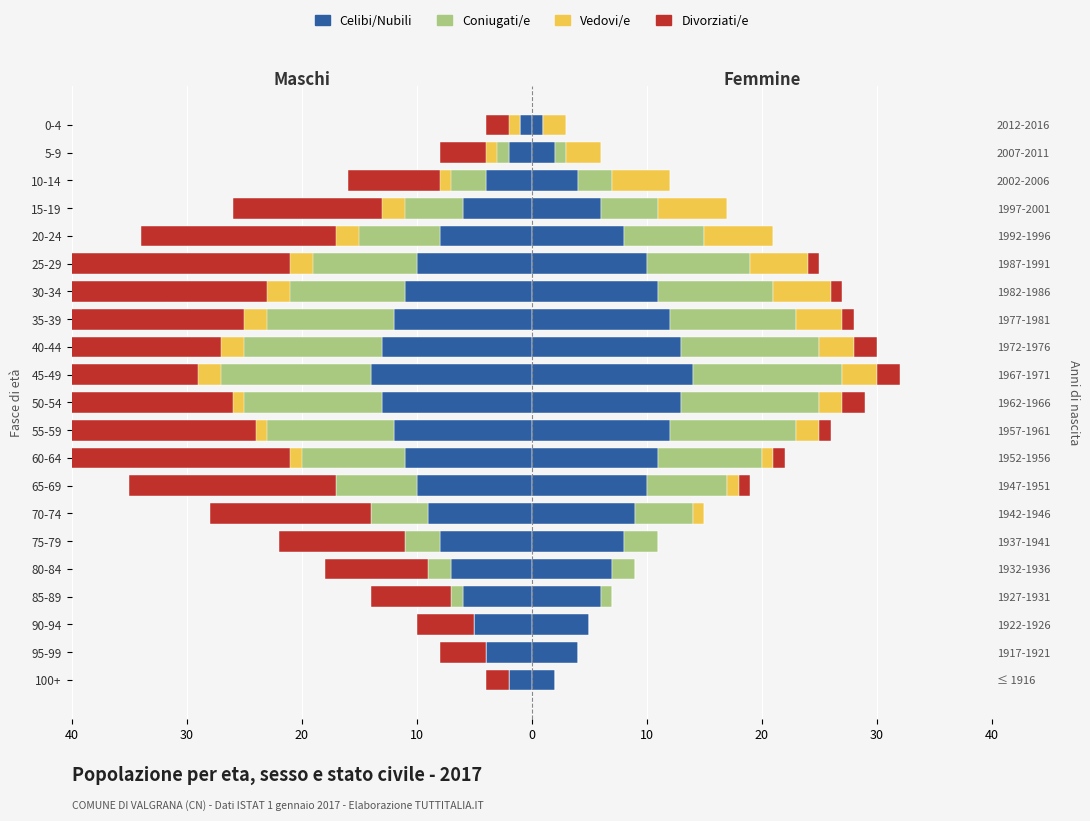

What are all the series names shown in the legend?

Celibi/Nubili, Coniugati/e, Vedovi/e, Divorziati/e